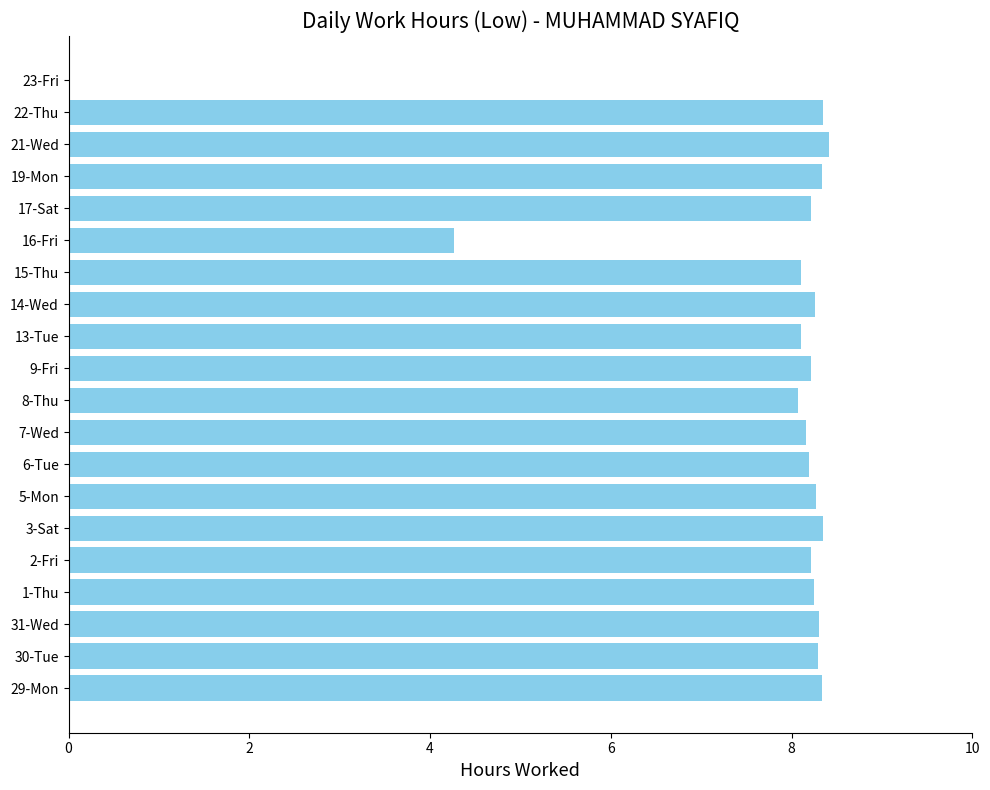

What is the sum of all values?

152.7